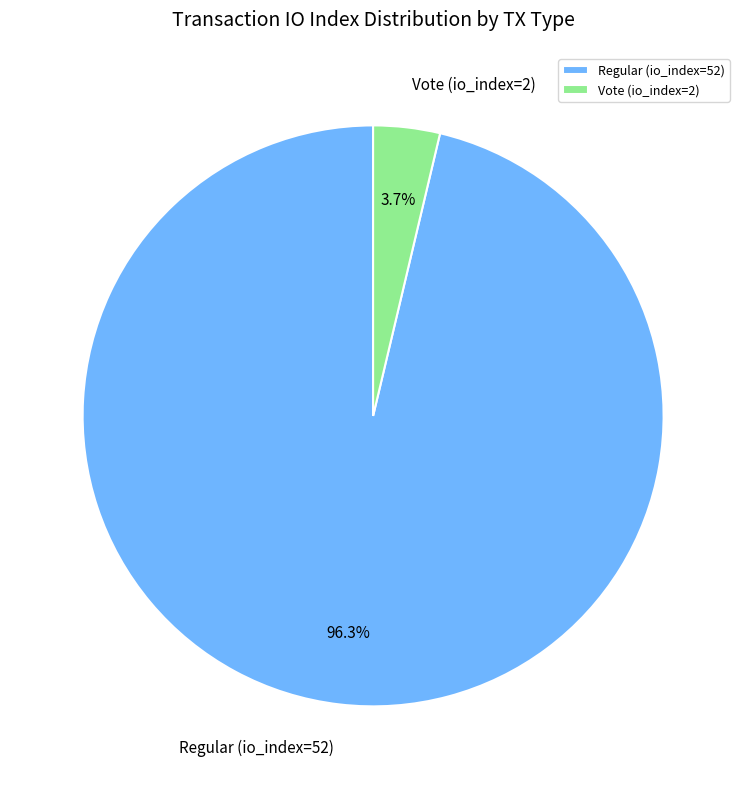

To the nearest percent, what portion does Vote (io_index=2) represent?

4%